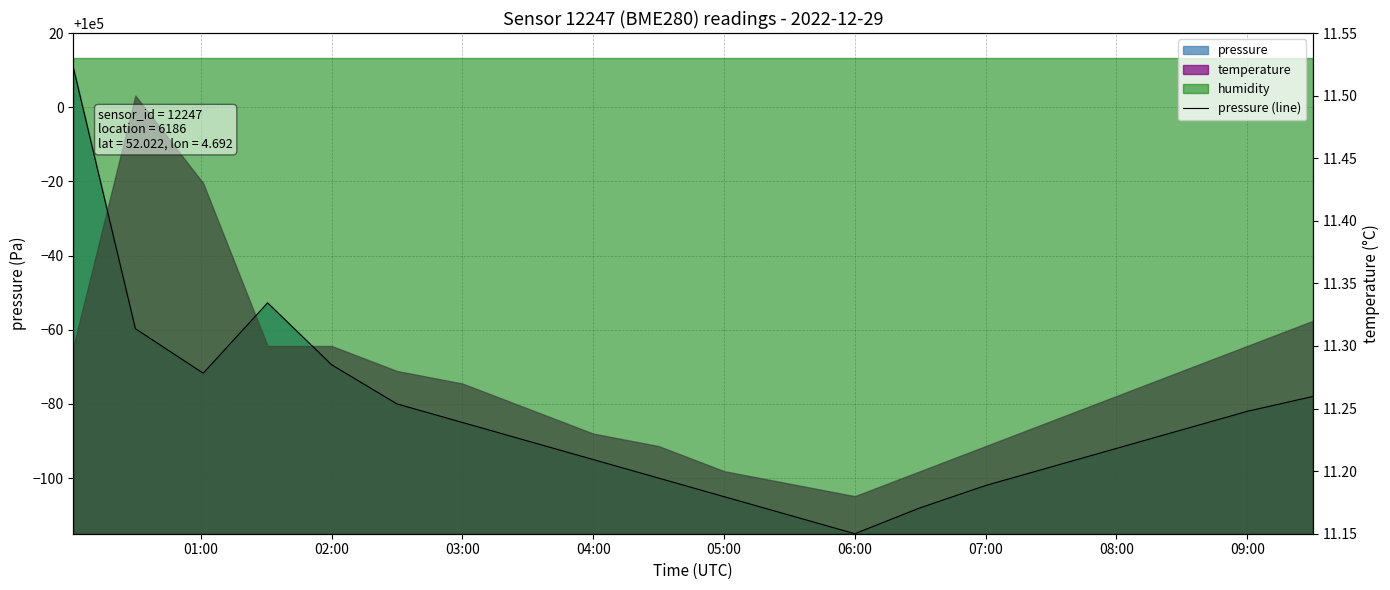

How many points are lower than both their immediate neighbors (excluding endpoints)?

2